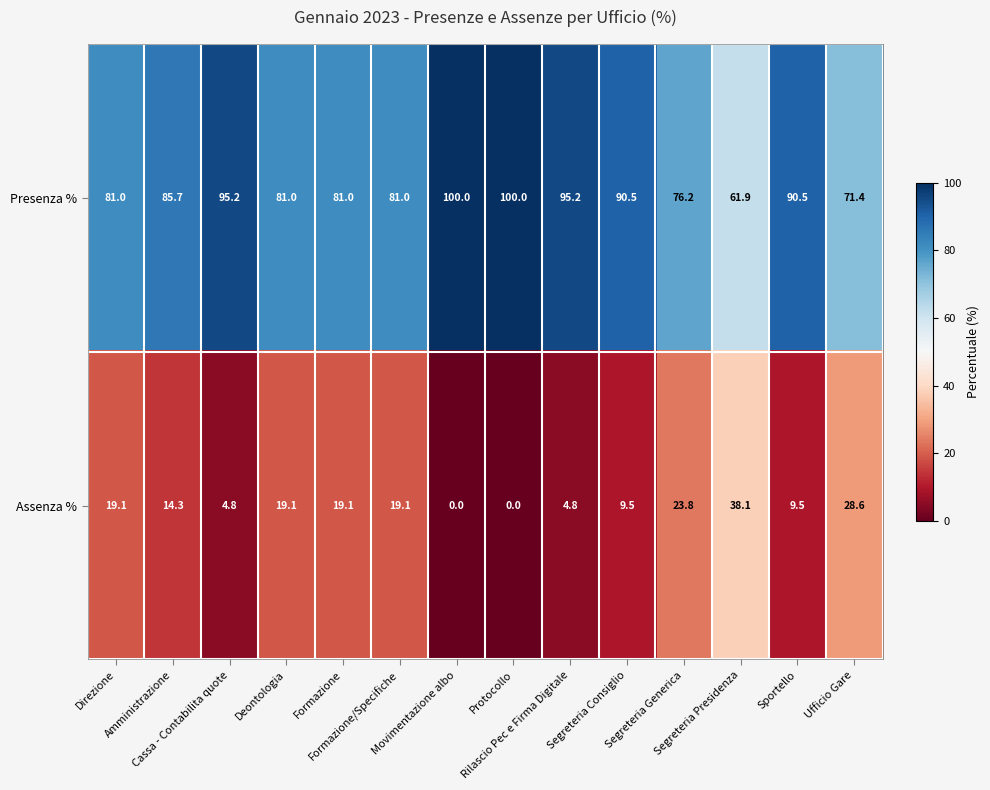

What is the minimum value for Presenza %?

61.9